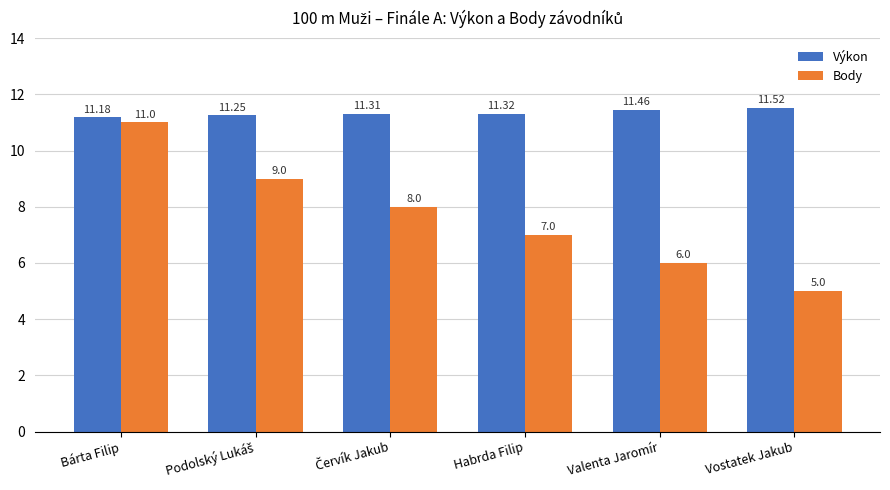

Which series has the largest total across all categories?

Výkon